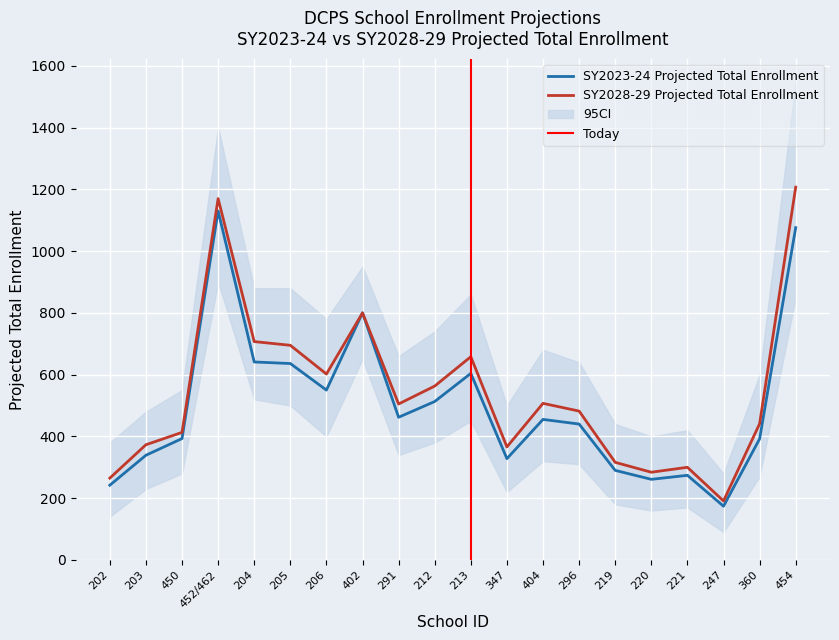

True or false: SY2028-29 Projected Total Enrollment and SY2023-24 Projected Total Enrollment intersect in this chart.

False